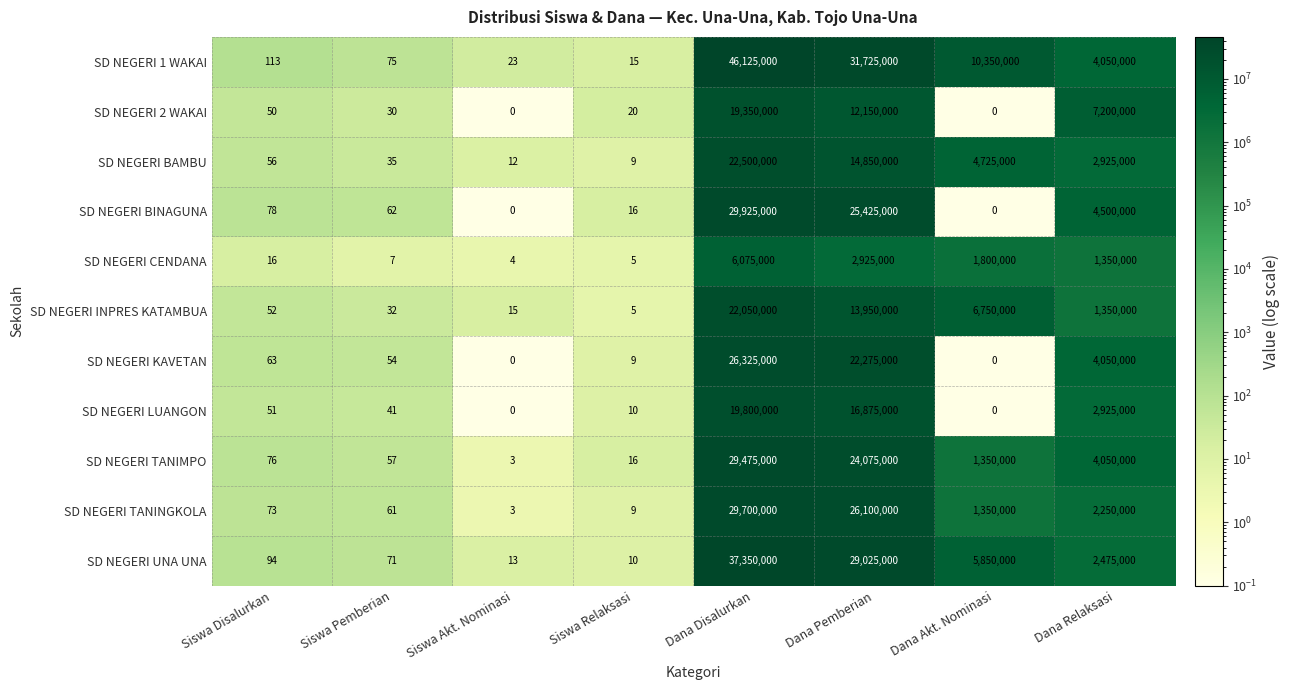

What is the total value across all series at Dana Relaksasi?

37125000